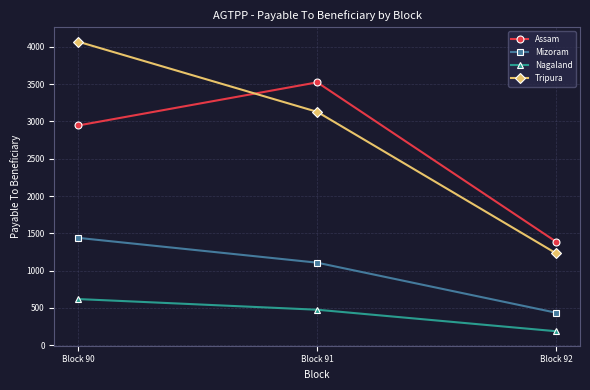

Where is Nagaland nearest to the value 402?

Block 91